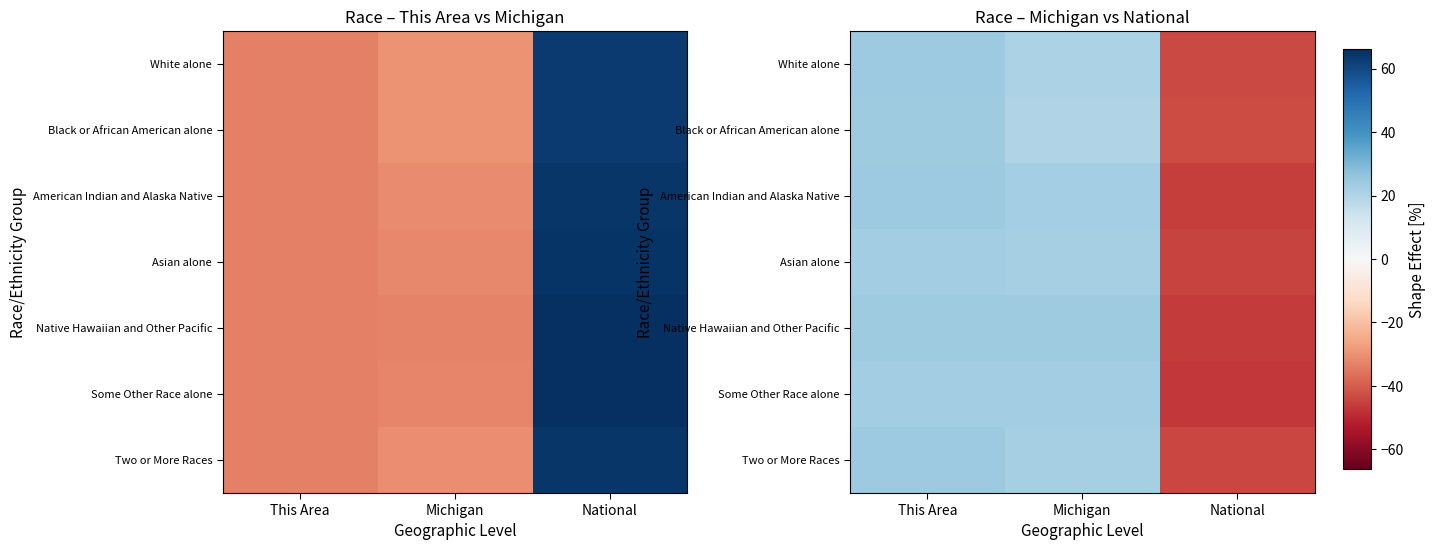

Read the Two or More Races value at Michigan.

21.9